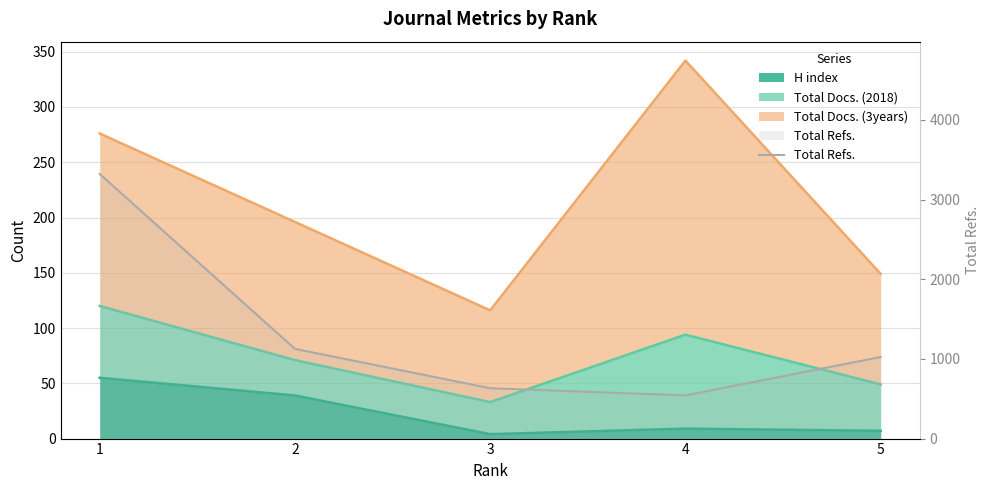

How many interior local valleys (lower than both neighbors) does the data have?

1